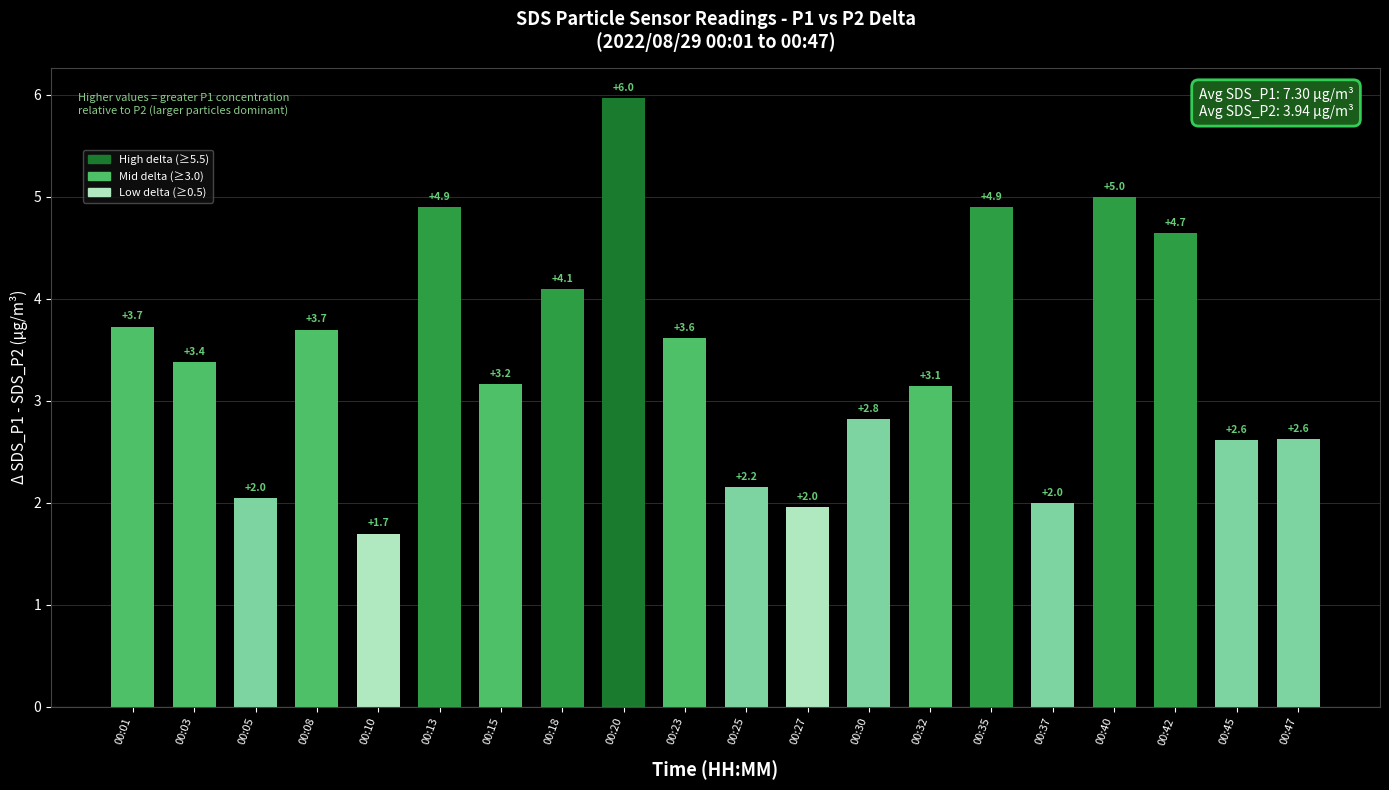

How many data points are less than 3?

8